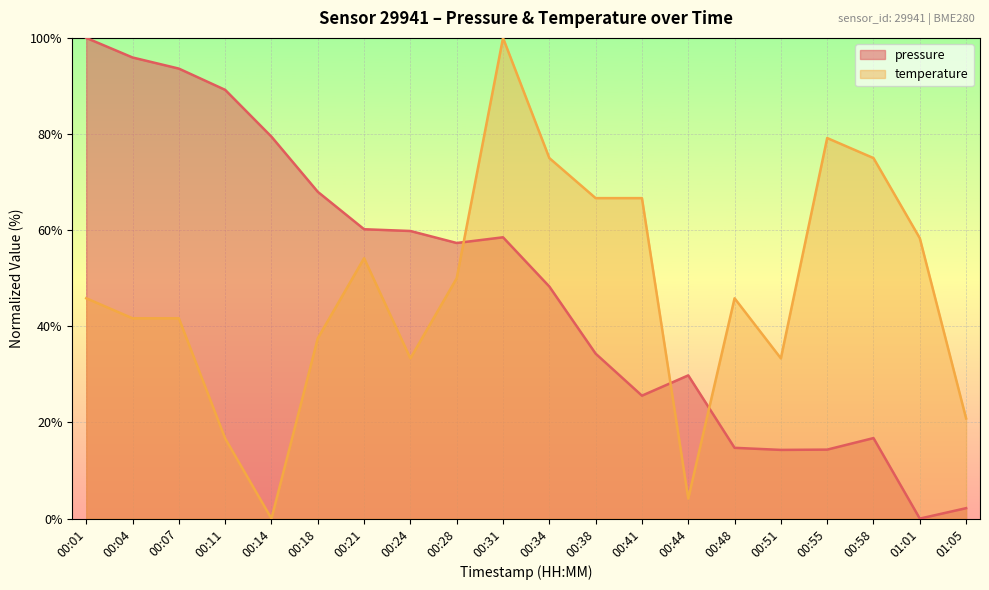

How many positive values does the pressure series have?

19